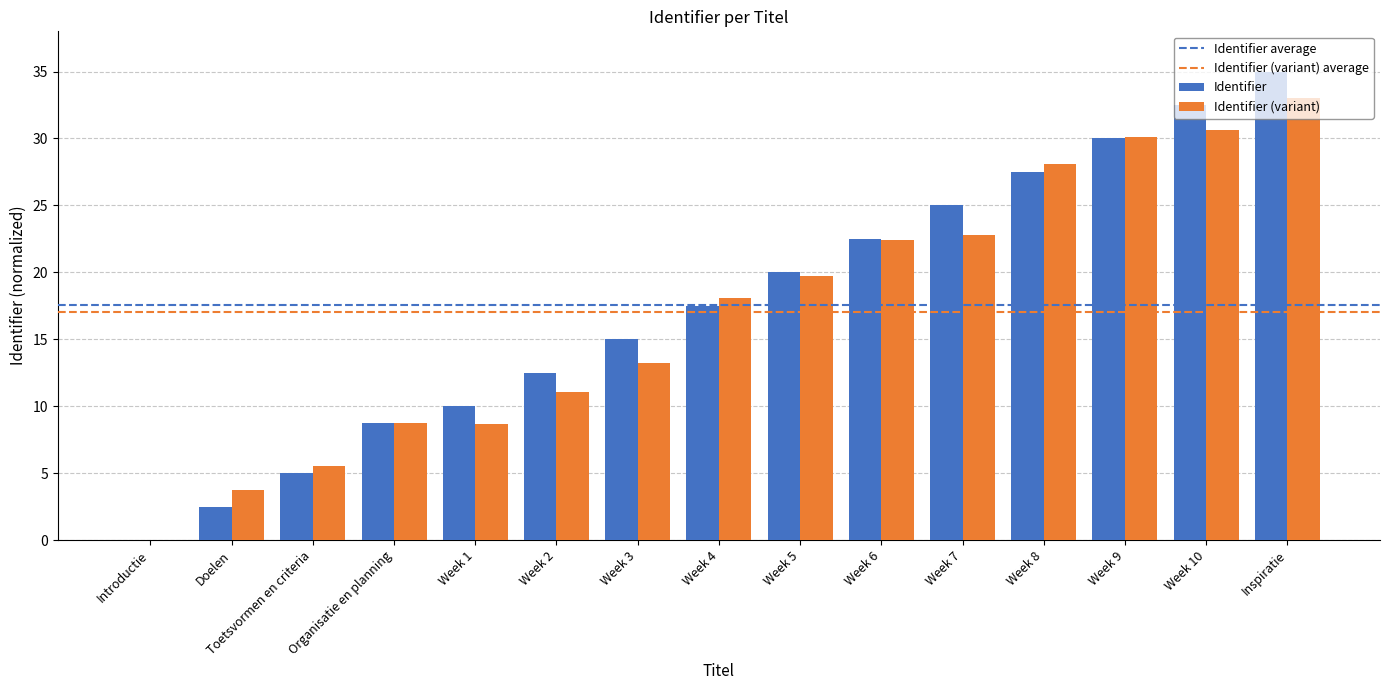

At which label does Identifier first exceed 17?

Week 4